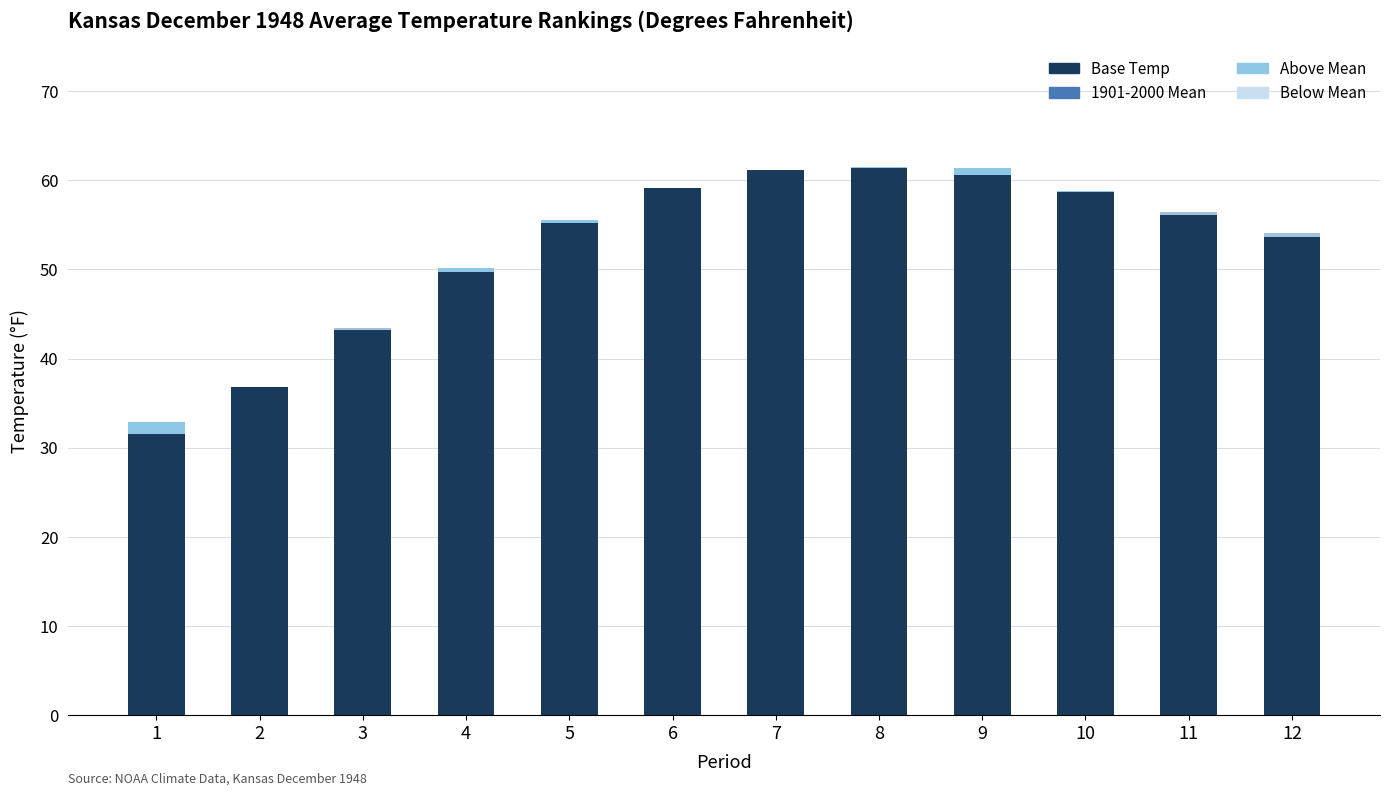

What is the sum of all Above Mean values?

3.2